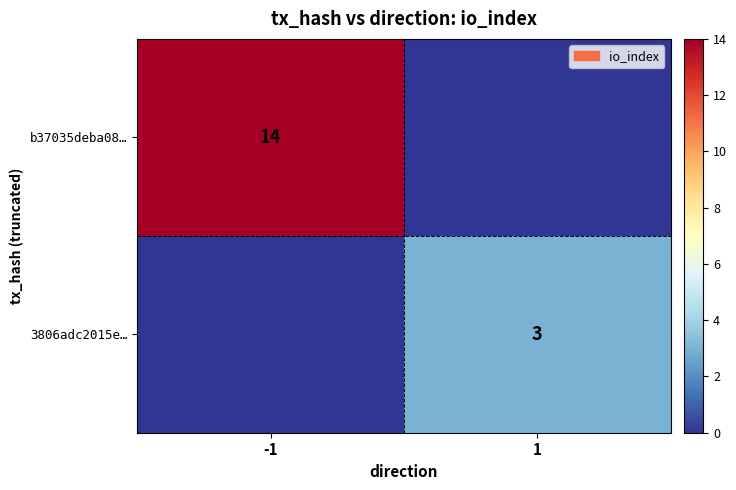

How many series are shown in this chart?

2